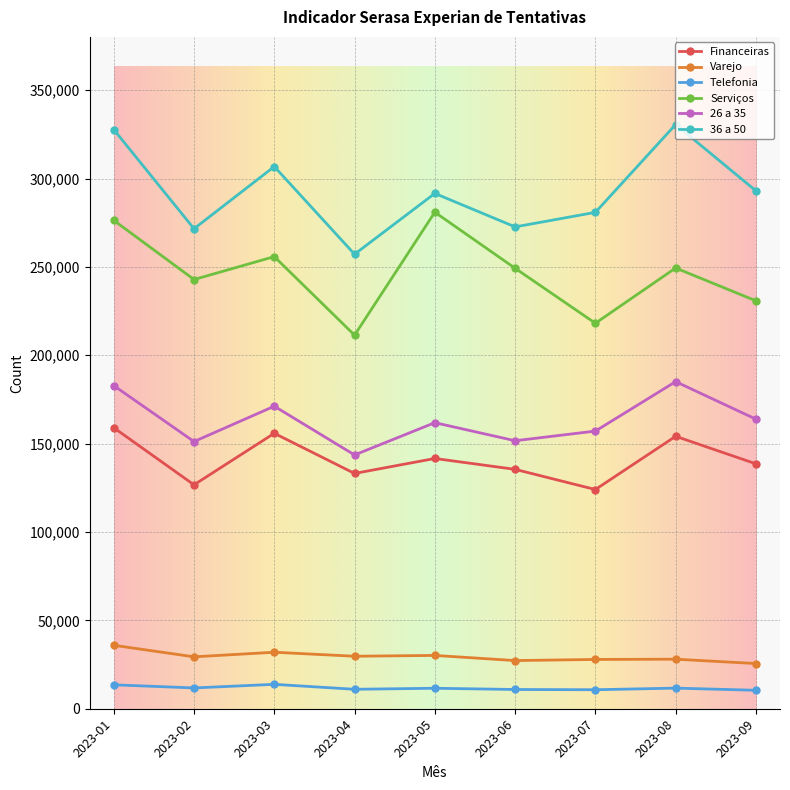

What is the sum of the 36 a 50 values at 2023-03 and 2023-09?

599804